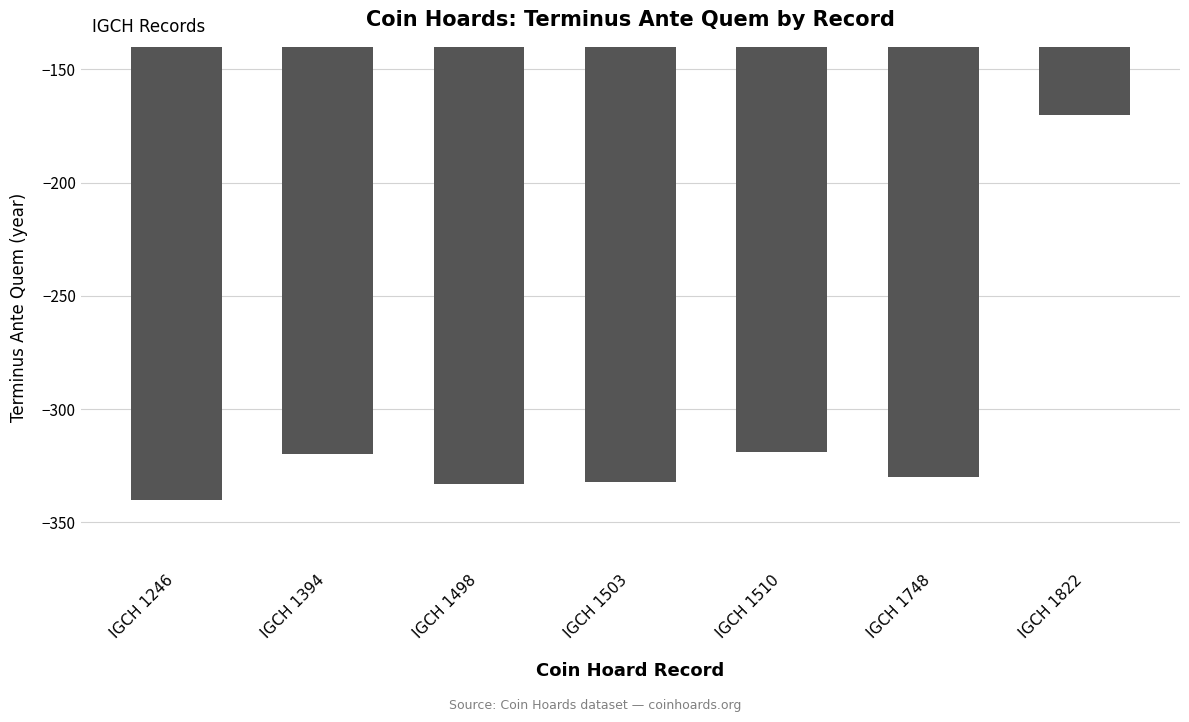

What is the sum of the values at IGCH 1503 and IGCH 1748?

-662